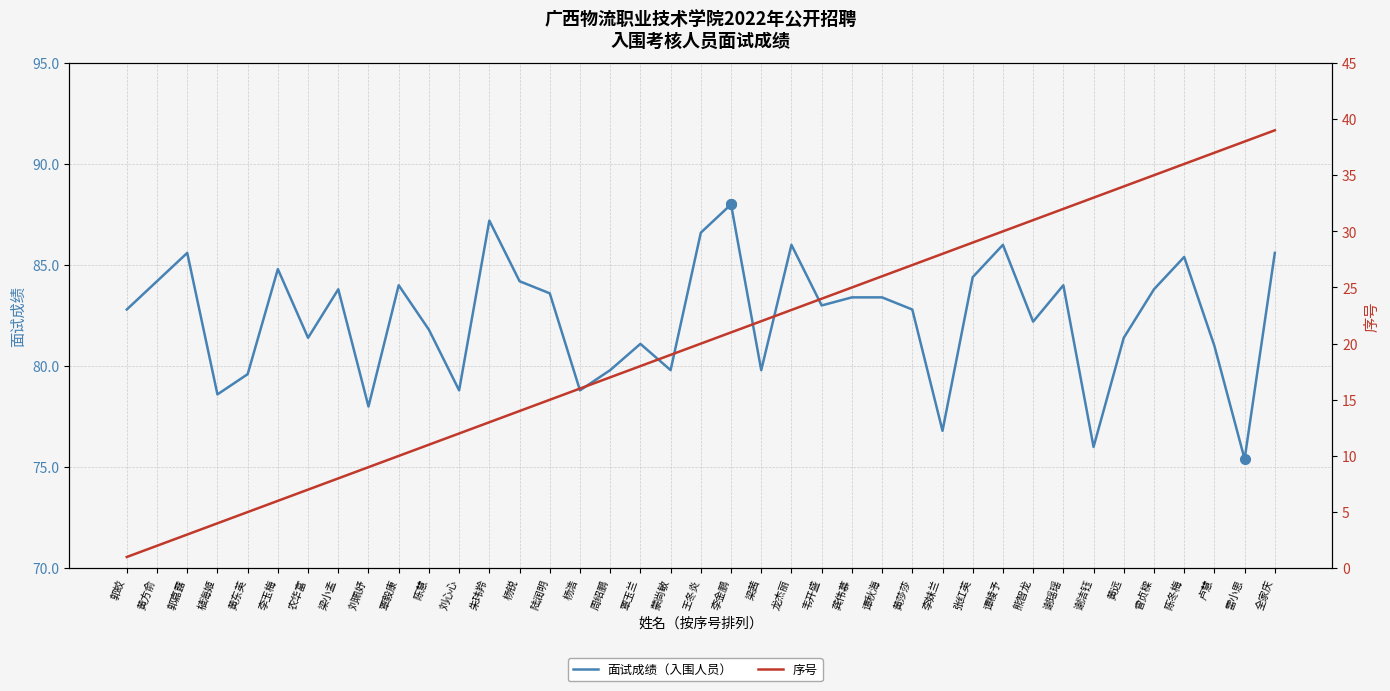

What is the spread (max minus min) of values at 谢瑶瑶?

52.0